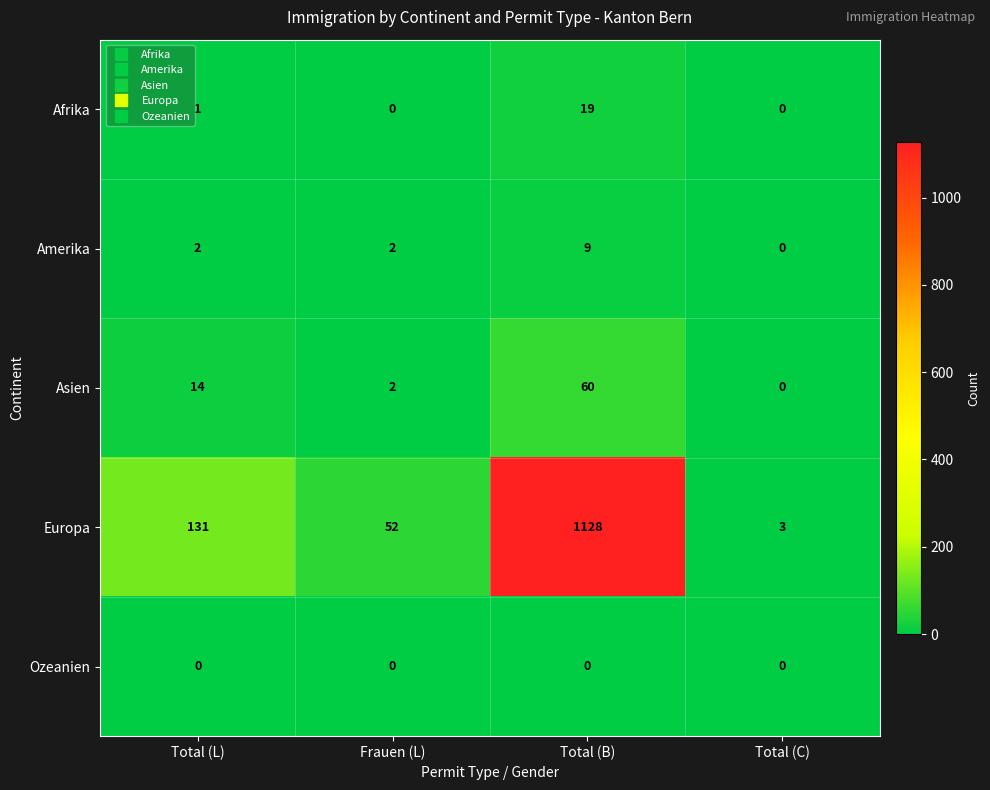

Which series has the widest spread of values?

Europa